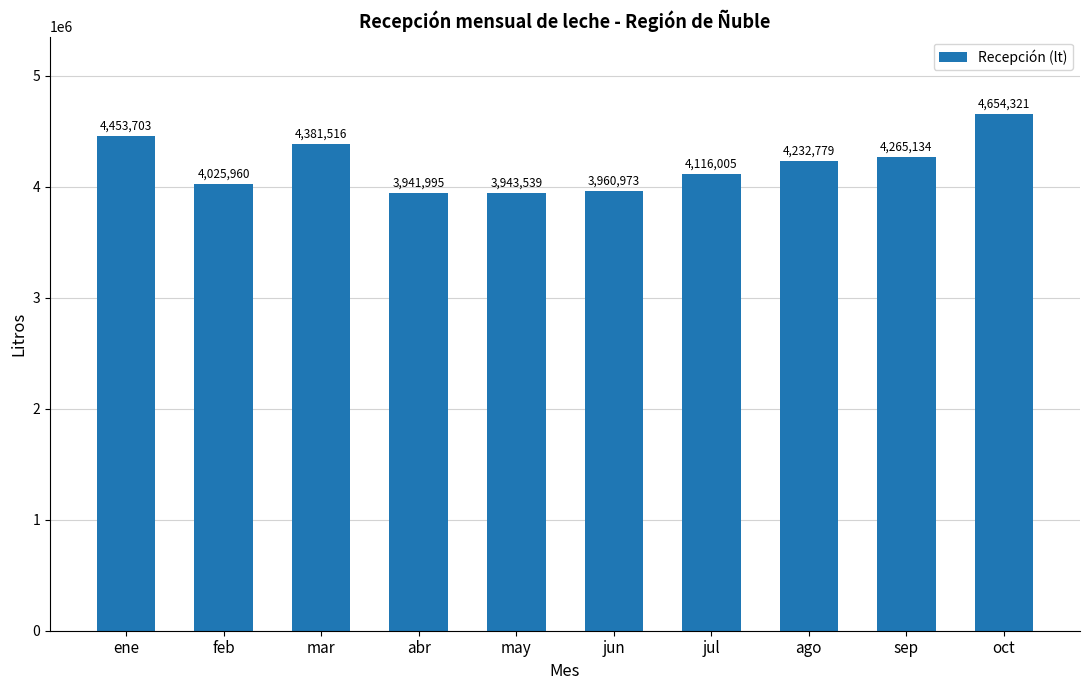

Reading left to right, transcribe all the data shown in this chart.

ene=4453703	feb=4025960	mar=4381516	abr=3941995	may=3943539	jun=3960973	jul=4116005	ago=4232779	sep=4265134	oct=4654321